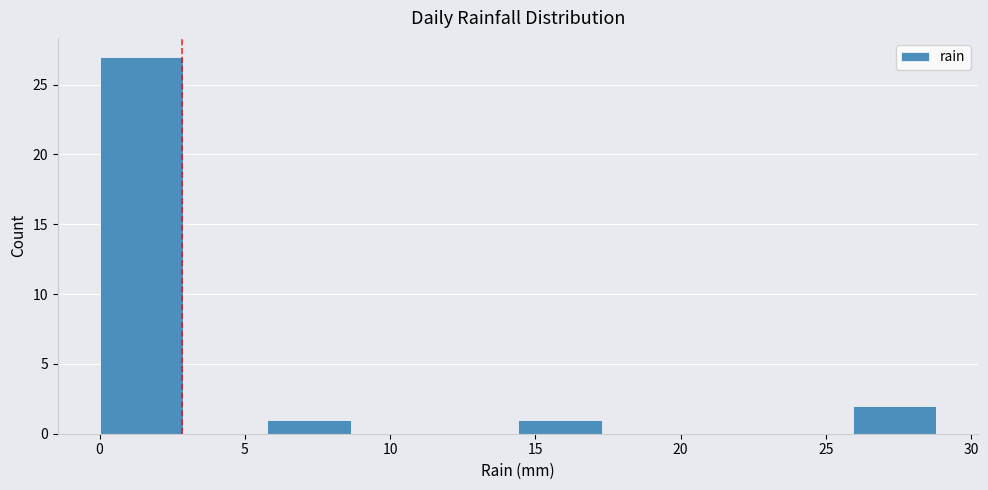

Which range on the x-axis has the tallest bar?

0.0 to 3.0